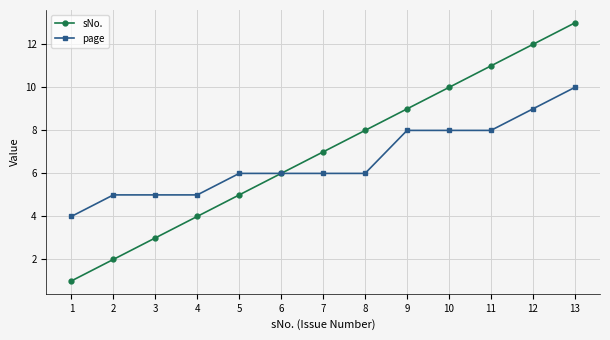

What is the total value across all series at 13?

23